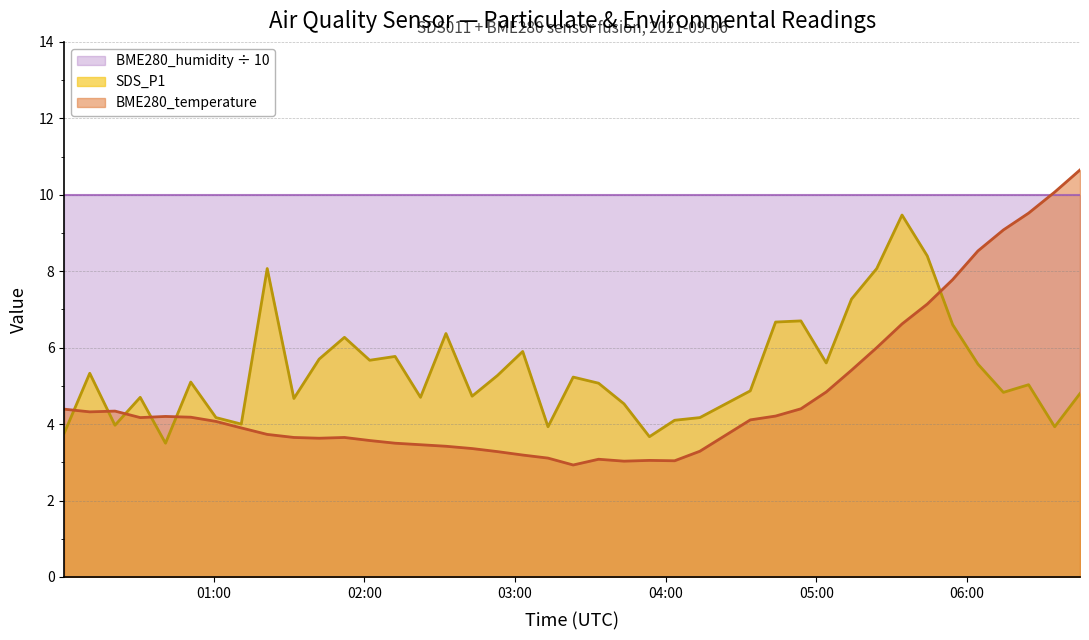

At which category is the sum across all series the highest?

2021/09/06 05:34:09